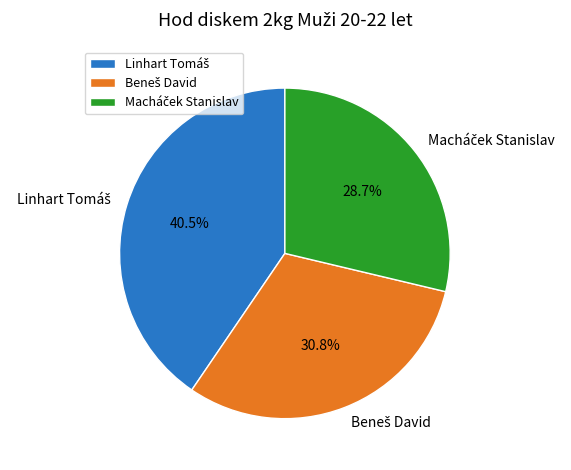

Does any single category account for the majority?

No